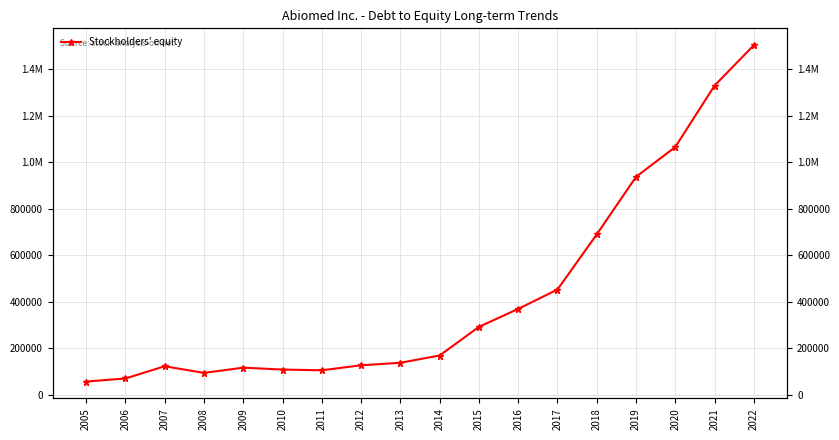

What is the value of the 11th point from the left?

291560